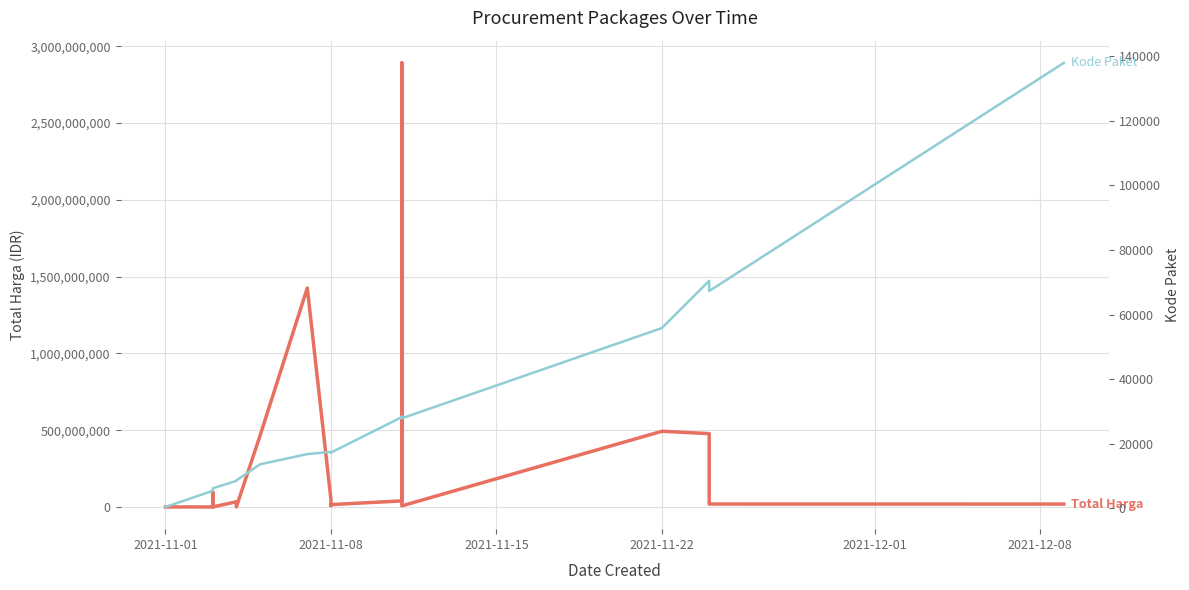

How many series are shown in this chart?

2